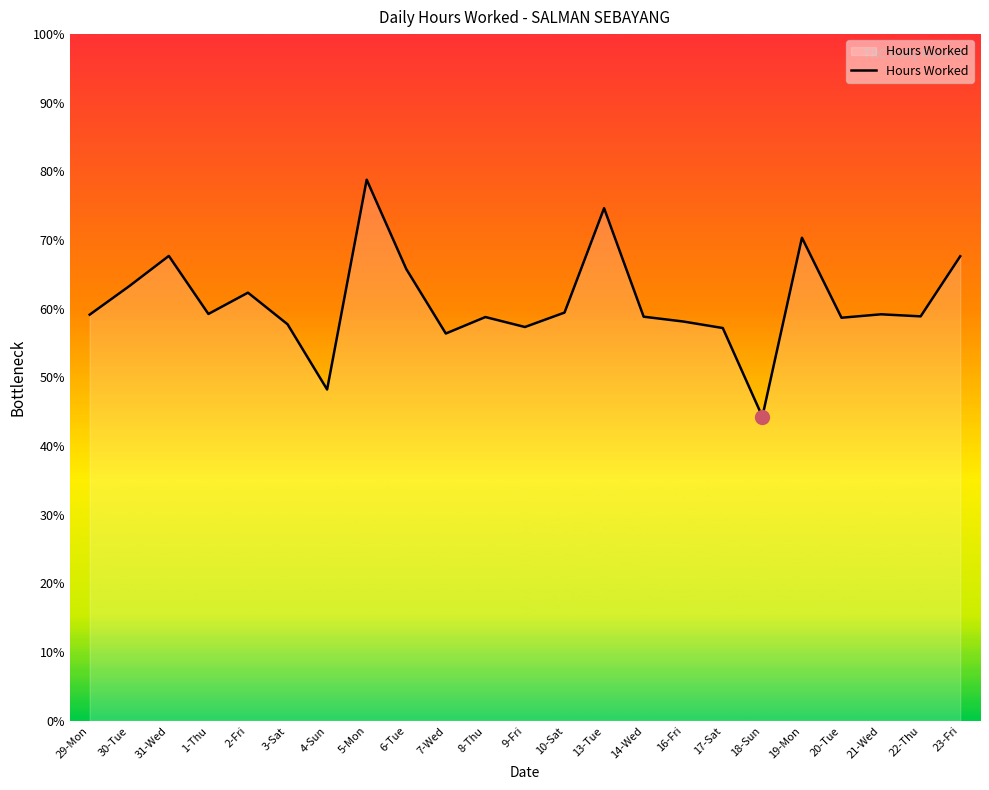

Rank the categories by value from lowest to highest.

18-Sun, 4-Sun, 7-Wed, 17-Sat, 9-Fri, 3-Sat, 16-Fri, 20-Tue, 8-Thu, 14-Wed, 22-Thu, 29-Mon, 21-Wed, 1-Thu, 10-Sat, 2-Fri, 30-Tue, 6-Tue, 23-Fri, 31-Wed, 19-Mon, 13-Tue, 5-Mon